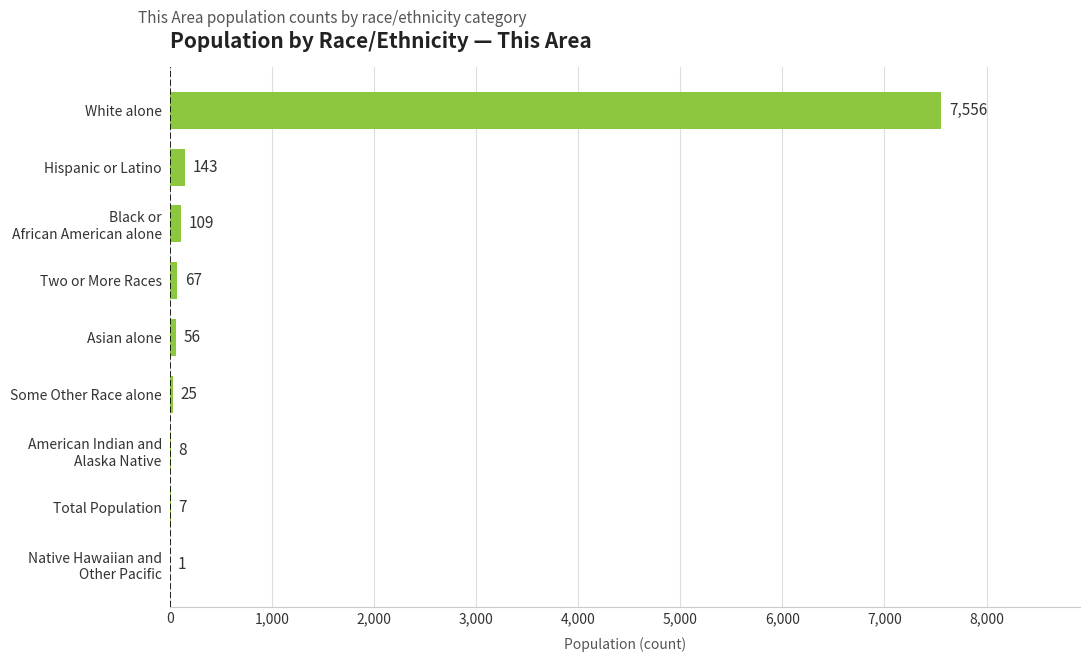

At which label is the value closest to 3778?

Hispanic or Latino